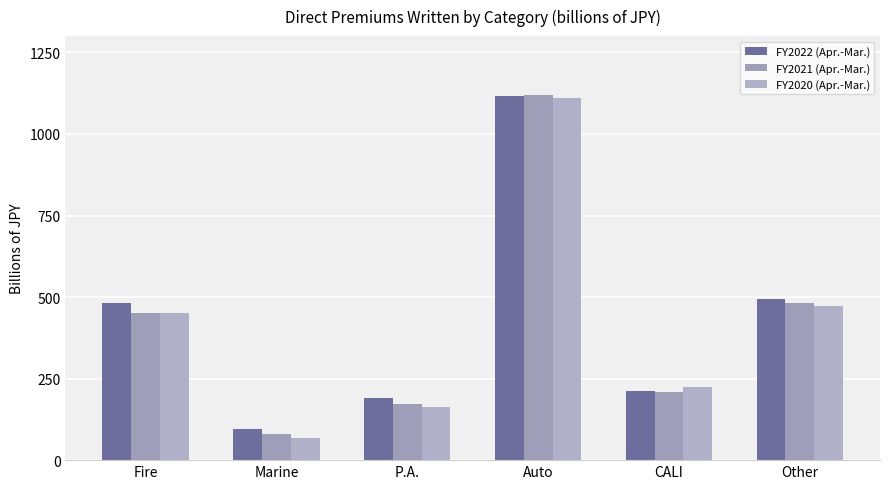

How many groups of bars are there?

6